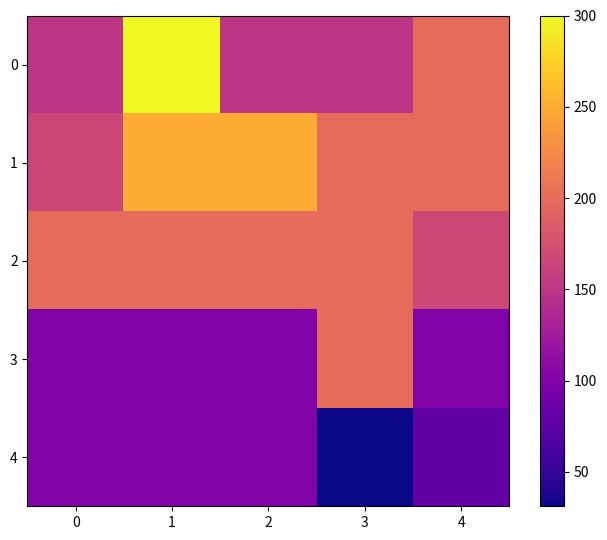

Between 3 and 4, which series saw the biggest shift?

3